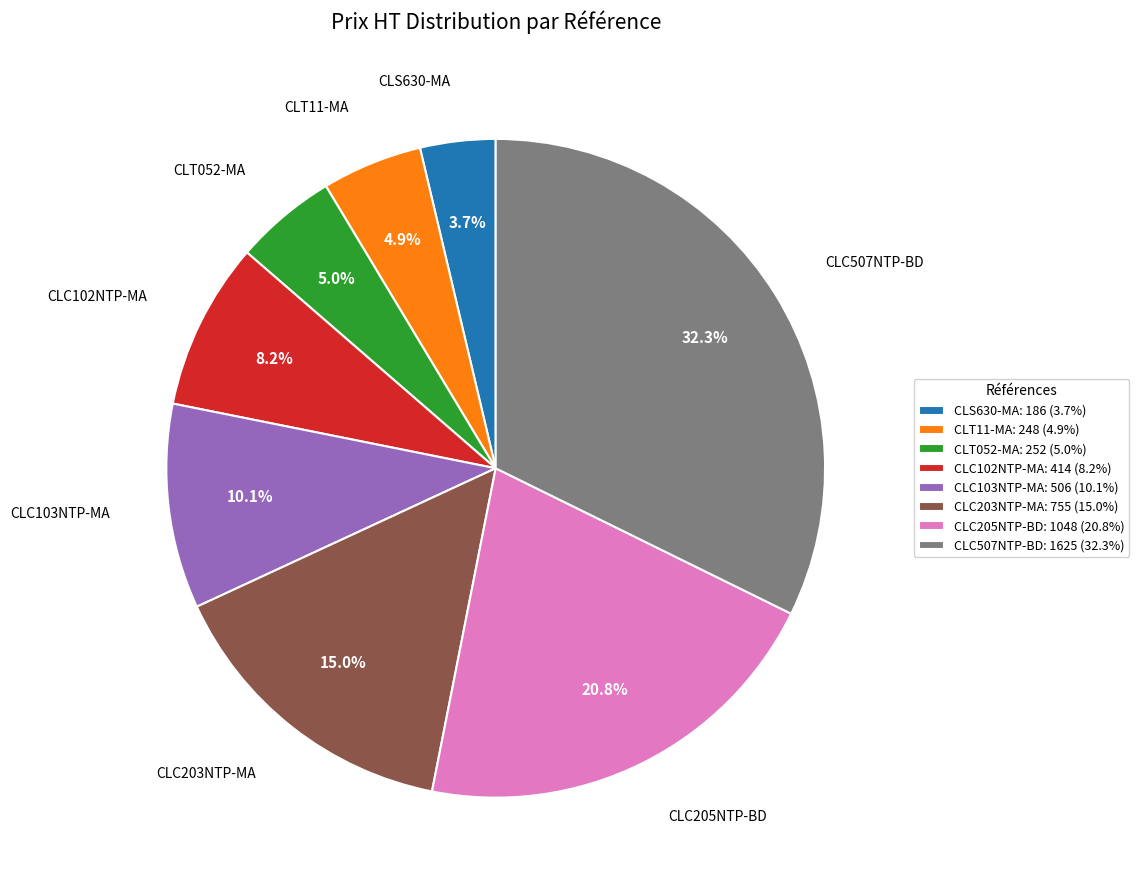

How many slices are in this pie chart?

8